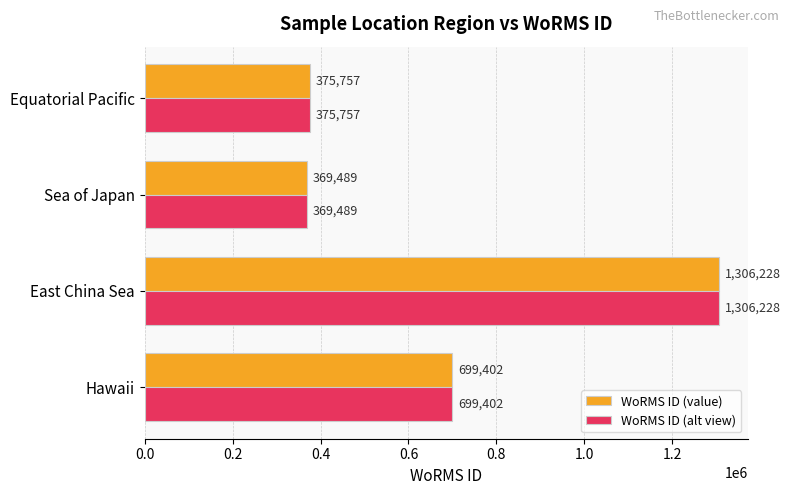

The value of WoRMS ID (value) at Sea of Japan is 228447. True or false?

False